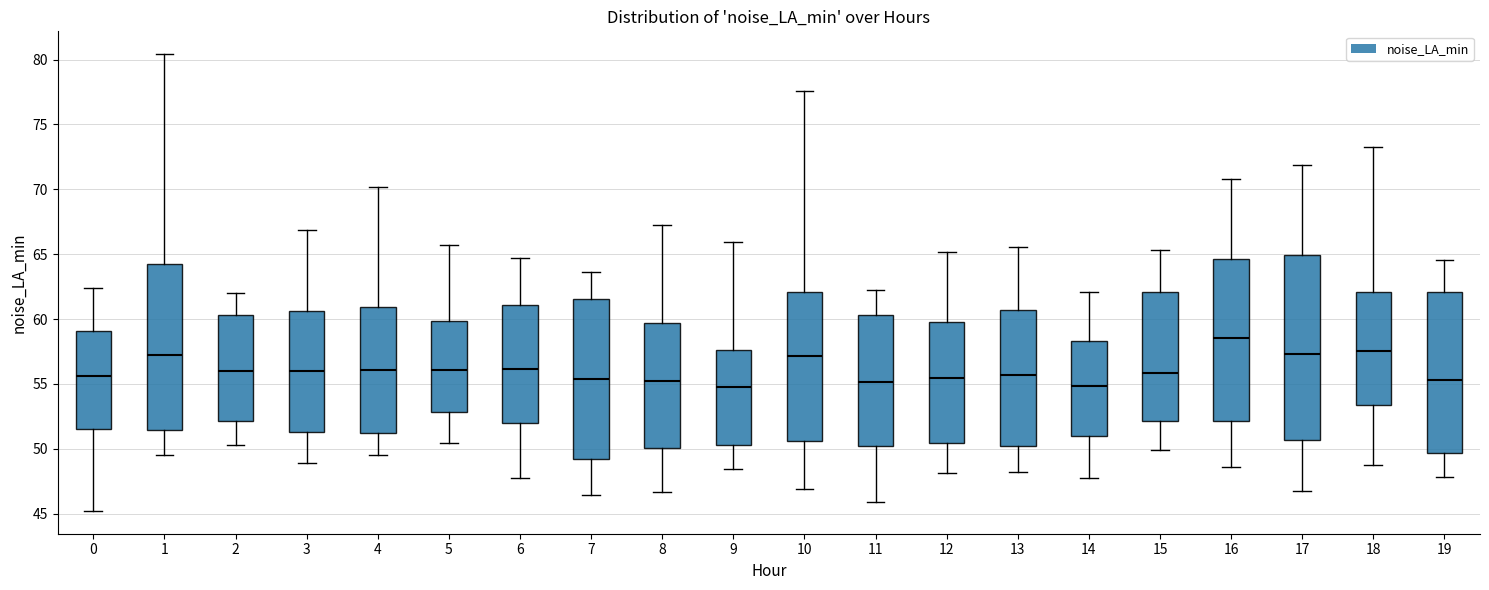

Reading left to right, transcribe this box plot: for each box, give where its median line is, the range the box spans, and where its two whiskers end, as read against the y-axis. The values are not printed on the chart, so give them approximately, as read against the axis.

0: median 55.5, box 51.5 to 59.0, whiskers 45.0 to 62.5
1: median 57.0, box 51.5 to 64.0, whiskers 49.5 to 80.5
2: median 56.0, box 52.0 to 60.5, whiskers 50.5 to 62.0
3: median 56.0, box 51.5 to 60.5, whiskers 49.0 to 67.0
4: median 56.0, box 51.0 to 61.0, whiskers 49.5 to 70.0
5: median 56.0, box 53.0 to 60.0, whiskers 50.5 to 65.5
6: median 56.0, box 52.0 to 61.0, whiskers 47.5 to 64.5
7: median 55.5, box 49.0 to 61.5, whiskers 46.5 to 63.5
8: median 55.5, box 50.0 to 59.5, whiskers 46.5 to 67.0
9: median 55.0, box 50.5 to 57.5, whiskers 48.5 to 66.0
10: median 57.0, box 50.5 to 62.0, whiskers 47.0 to 77.5
11: median 55.0, box 50.0 to 60.5, whiskers 46.0 to 62.5
12: median 55.5, box 50.5 to 59.5, whiskers 48.0 to 65.0
13: median 55.5, box 50.0 to 60.5, whiskers 48.0 to 65.5
14: median 55.0, box 51.0 to 58.5, whiskers 47.5 to 62.0
15: median 56.0, box 52.0 to 62.0, whiskers 50.0 to 65.5
16: median 58.5, box 52.0 to 64.5, whiskers 48.5 to 71.0
17: median 57.5, box 50.5 to 65.0, whiskers 46.5 to 72.0
18: median 57.5, box 53.5 to 62.0, whiskers 48.5 to 73.0
19: median 55.5, box 49.5 to 62.0, whiskers 48.0 to 64.5